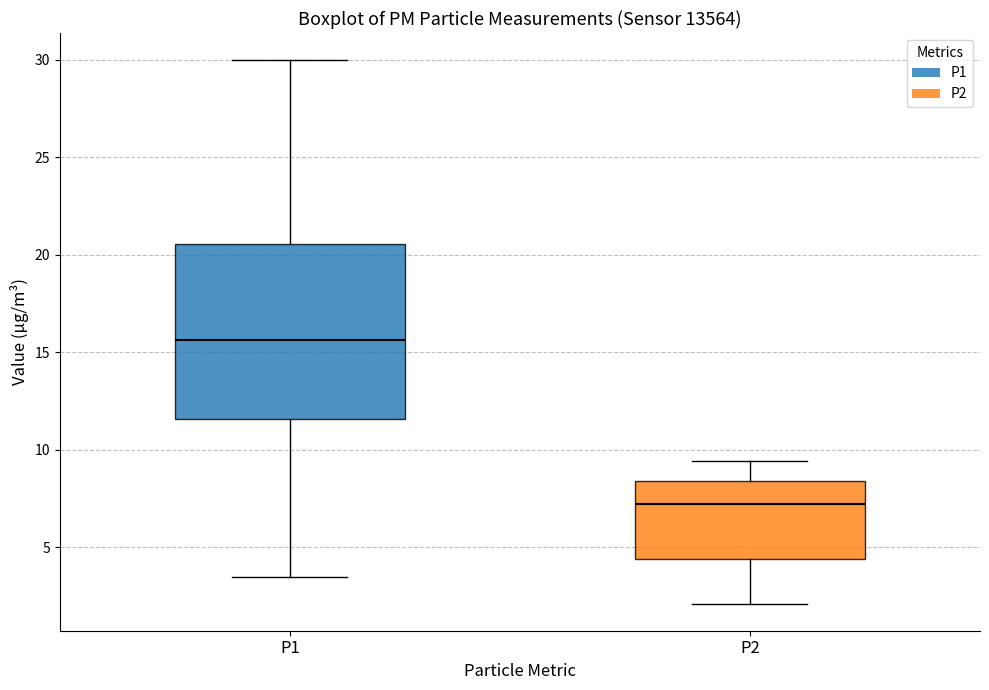

Reading left to right, transcribe this box plot: for each box, give where its median line is, the range the box spans, and where its two whiskers end, as read against the y-axis. The values are not printed on the chart, so give them approximately, as read against the axis.

P1: median 15.5, box 11.5 to 20.5, whiskers 3.5 to 30.0
P2: median 7.0, box 4.5 to 8.5, whiskers 2.0 to 9.5